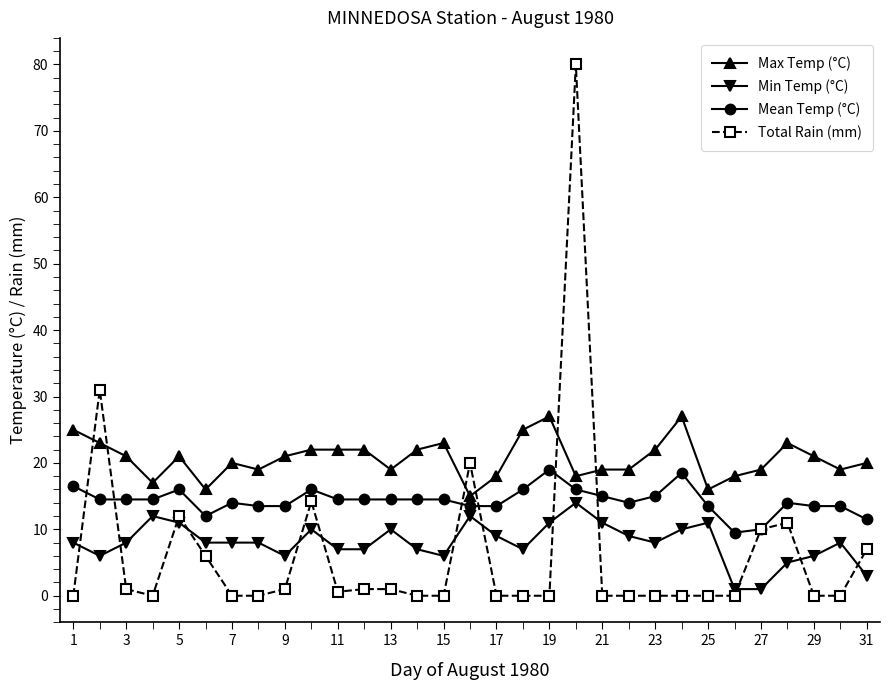

What is the value of the Total Rain (mm) point at the 2nd from the left?

31.0